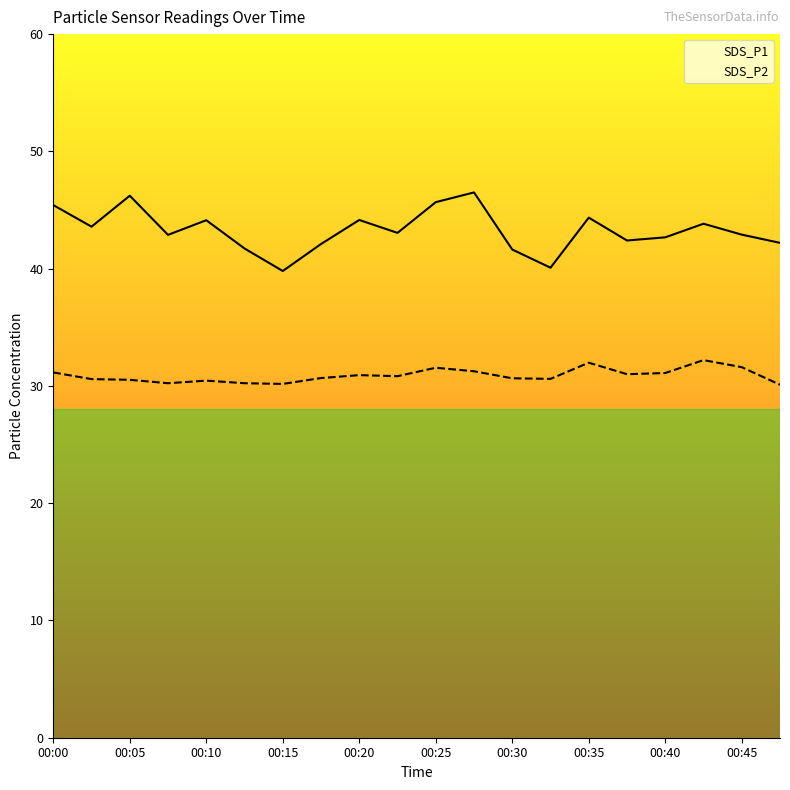

At how many categories does at least one series exceed 30?

20